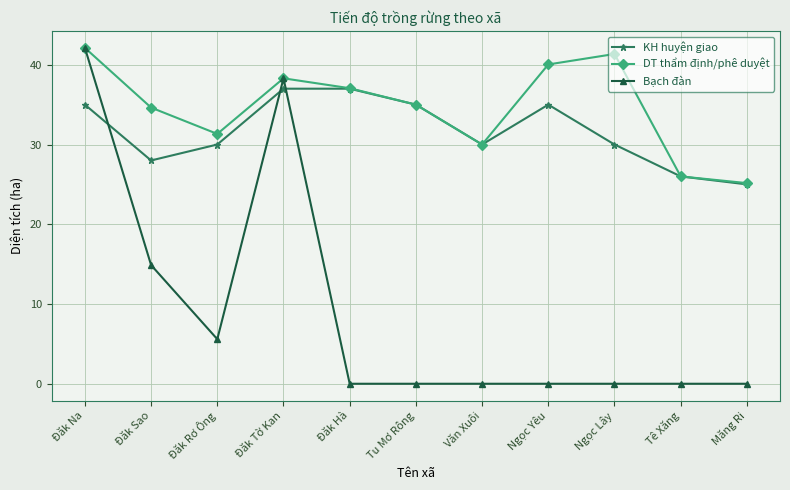

At which category is the sum across all series the highest?

Đăk Na